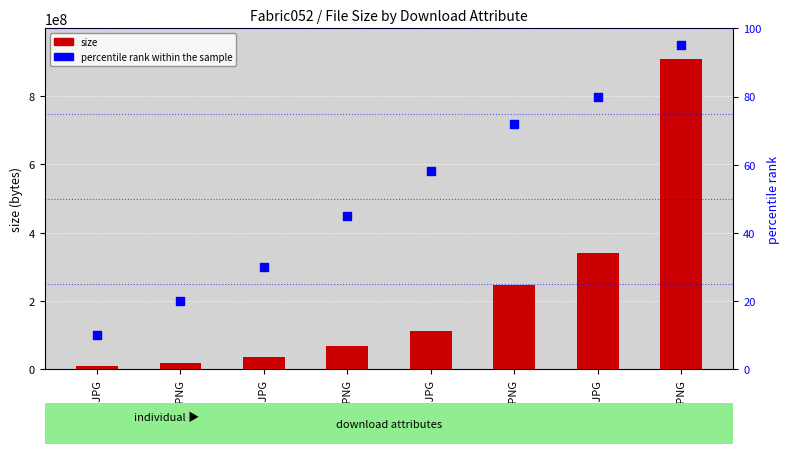

Is the value of size at 1K-JPG greater than the value of percentile rank within the sample at 4K-JPG?

Yes